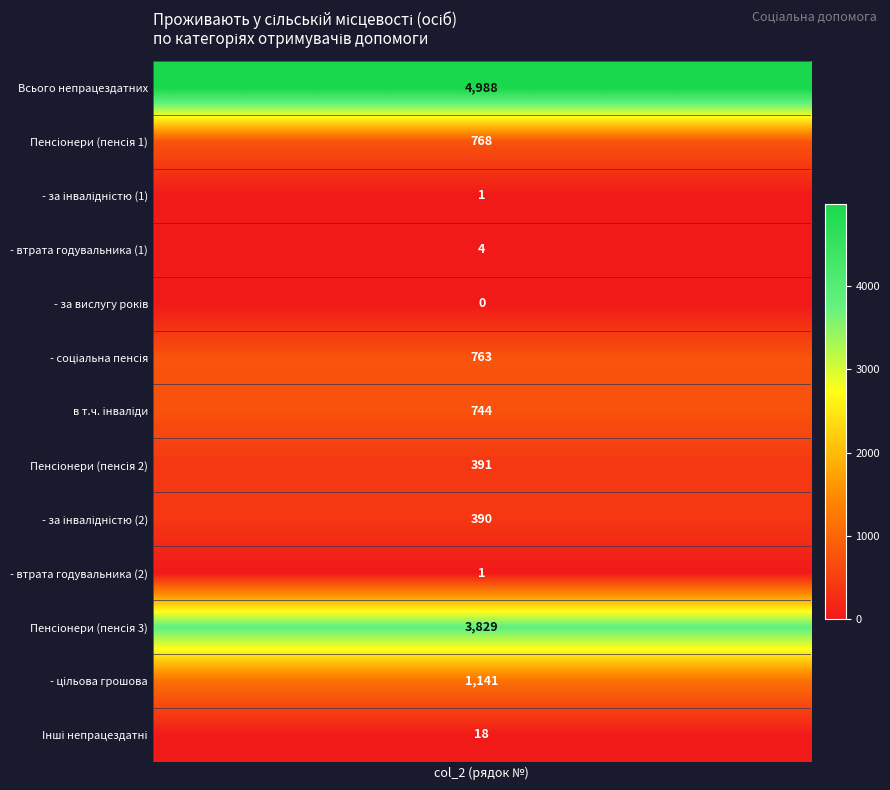

What is the difference between the values at 1 and 5?

5